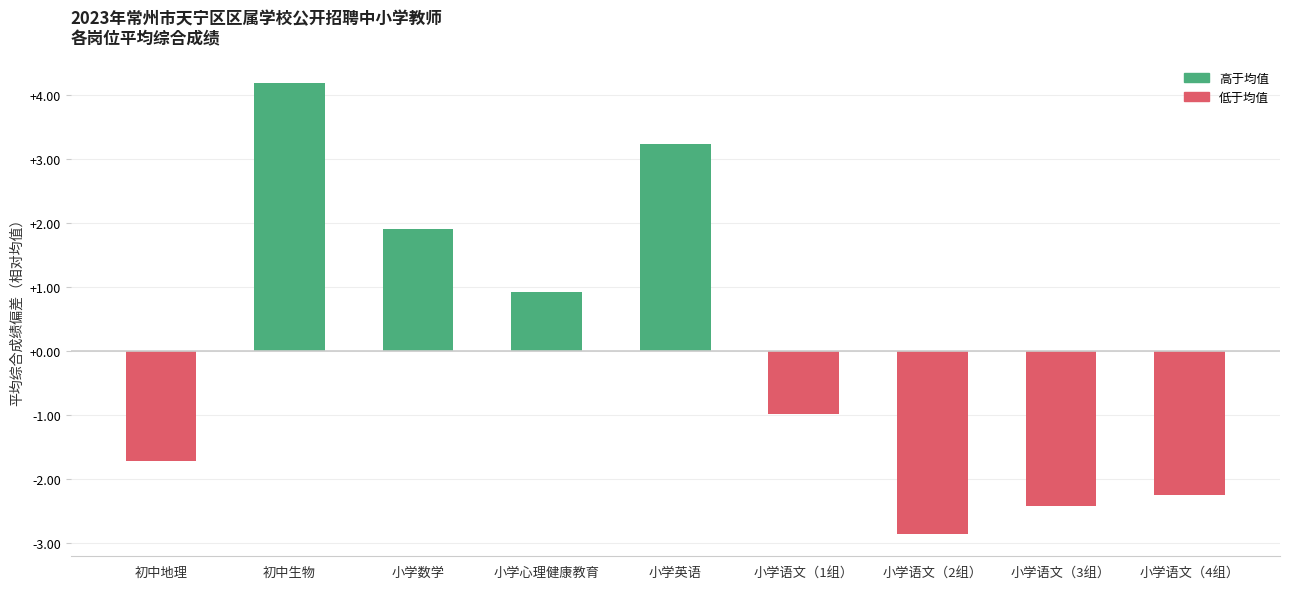

How many data points are less than 0?

5